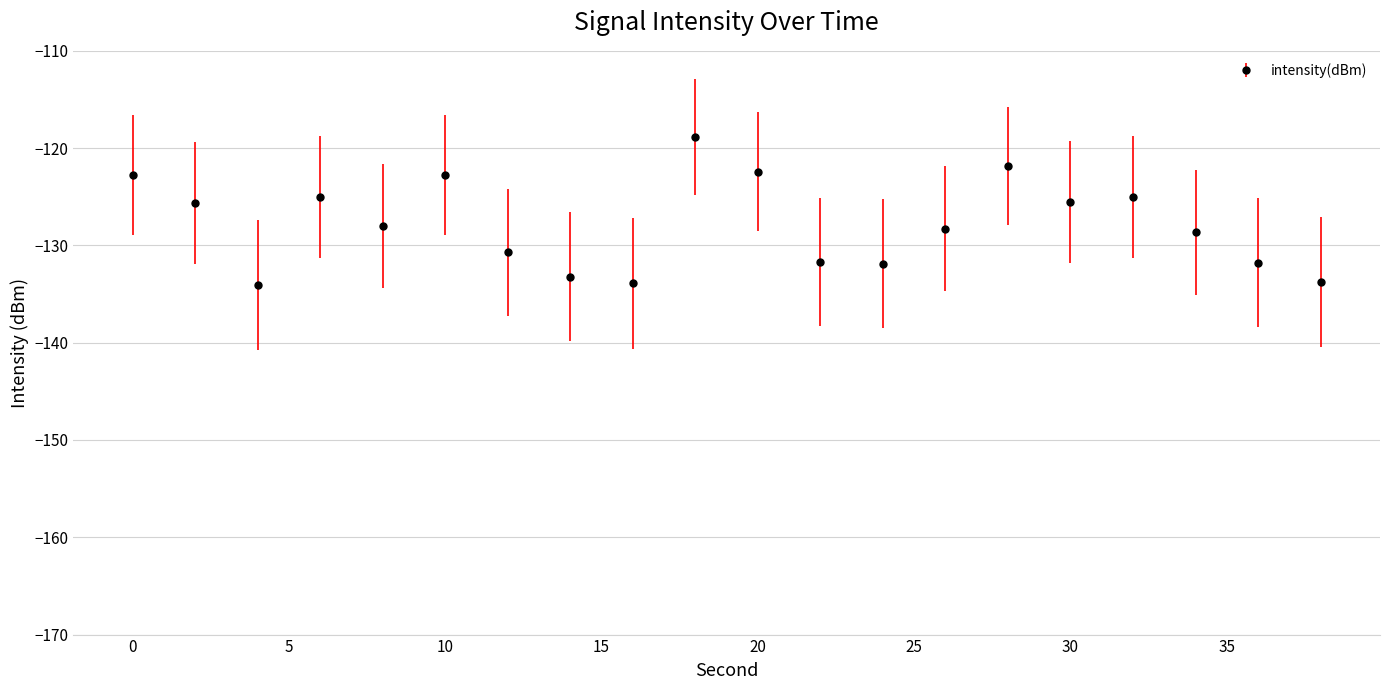

What is the difference between the second highest and second lowest values?

12.1